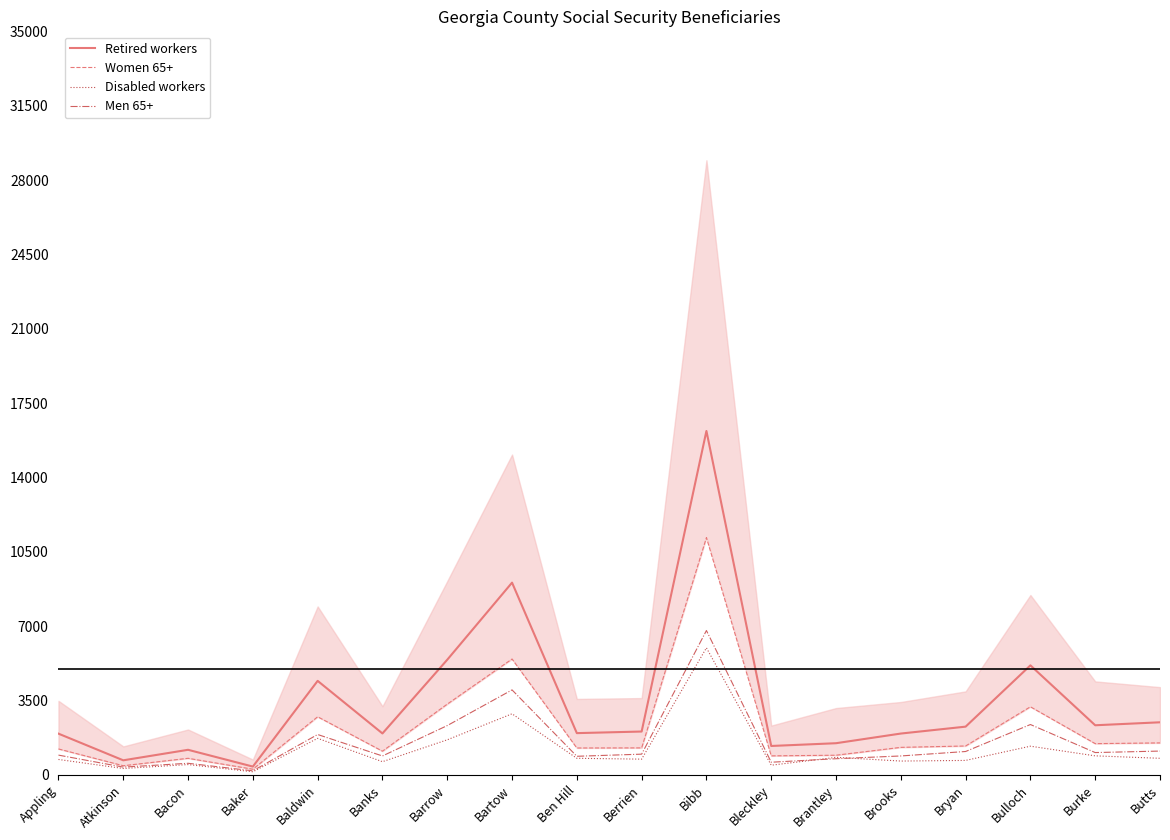

The Disabled workers series shows 1715 at Baldwin. True or false?

True